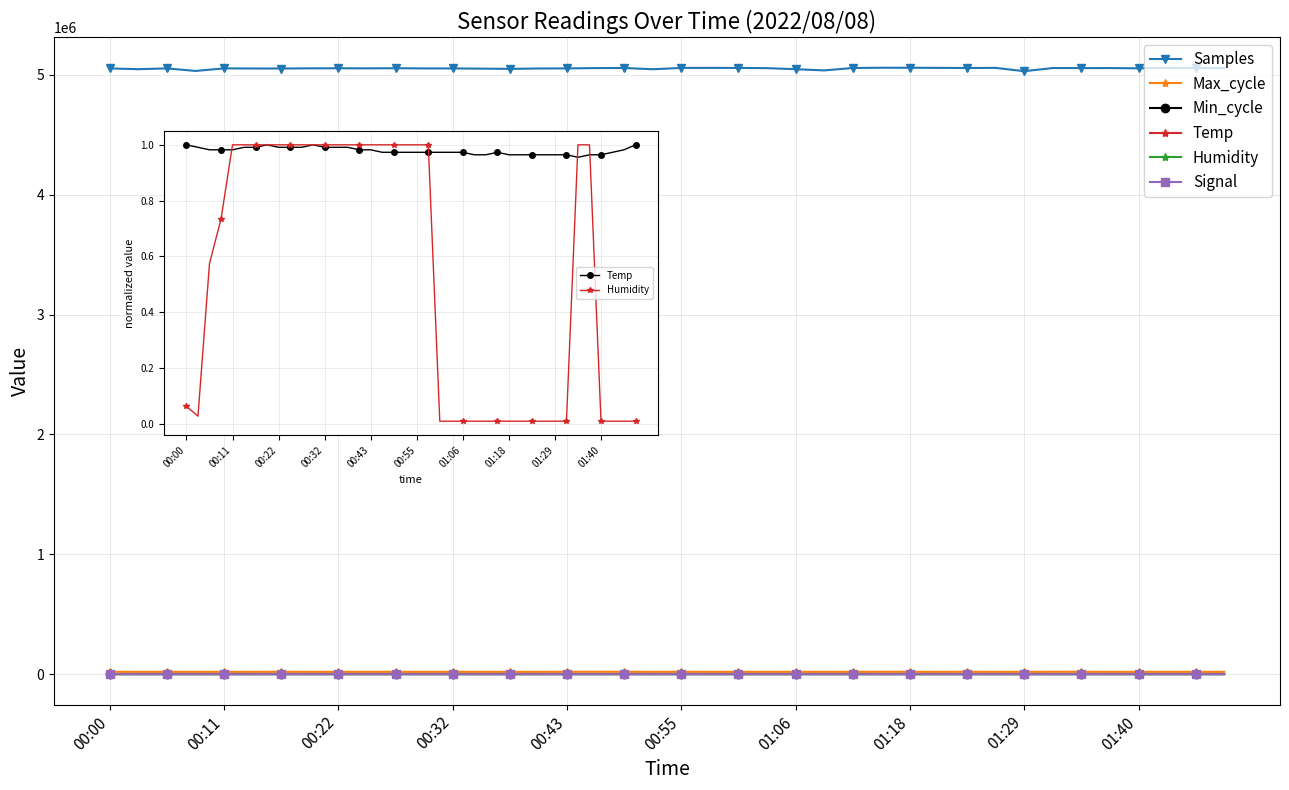

Reading right to left, what are all the values shown in this chart?

Samples: 5055489.0	5055400.0	5057438.0	5053401.0	5055501.0	5055158.0	5055779.0	5029281.0	5056856.0	5056138.0	5056957.0	5057878.0	5058094.0	5056016.0	5035937.0	5046007.0	5054772.0	5056600.0	5056926.0	5056701.0	5045698.0	5056170.0	5055351.0	5052705.0	5051897.0	5048766.0	5050724.0	5052426.0	5052611.0	5054280.0	5053098.0	5053742.0	5053276.0	5051773.0	5051919.0	5052804.0	5031547.0	5052674.0	5046168.0	5052492.0
Max_cycle: 20045.0	20048.0	20036.0	20049.0	20045.0	20466.0	20403.0	20061.0	20053.0	20507.0	20049.0	20298.0	20387.0	20044.0	20136.0	20091.0	20112.0	20045.0	20086.0	20299.0	20072.0	20516.0	20495.0	20398.0	20052.0	20114.0	20076.0	20044.0	20049.0	20110.0	20126.0	20037.0	20052.0	20495.0	20041.0	20120.0	20049.0	20044.0	20059.0	20487.0
Min_cycle: 28.0	28.0	28.0	28.0	28.0	28.0	28.0	28.0	28.0	28.0	28.0	28.0	28.0	28.0	28.0	28.0	28.0	28.0	28.0	28.0	28.0	28.0	28.0	28.0	28.0	28.0	28.0	28.0	28.0	28.0	28.0	28.0	28.0	28.0	28.0	28.0	28.0	28.0	28.0	28.0
Temp: 1.0	1.0	1.0	1.0	1.0	1.0	1.0	1.0	1.0	1.0	1.0	1.0	1.0	1.0	1.0	1.0	1.0	1.0	1.0	1.0	1.0	1.0	1.0	1.0	1.0	1.0	1.0	1.0	1.0	1.0	1.0	1.0	1.0	1.0	1.0	1.0	1.0	1.0	1.0	1.0
Humidity: 0.0	0.0	0.0	0.0	1.0	1.0	0.0	0.0	0.0	0.0	0.0	0.0	0.0	0.0	0.0	0.0	0.0	0.0	1.0	1.0	1.0	1.0	1.0	1.0	1.0	1.0	1.0	1.0	1.0	1.0	1.0	1.0	1.0	1.0	1.0	1.0	0.7	0.6	0.0	0.1
Signal: -29.0	-29.0	-31.0	-29.0	-28.0	-28.0	-28.0	-28.0	-28.0	-28.0	-28.0	-28.0	-28.0	-28.0	-28.0	-28.0	-28.0	-28.0	-28.0	-28.0	-28.0	-30.0	-28.0	-28.0	-28.0	-28.0	-28.0	-28.0	-28.0	-28.0	-28.0	-28.0	-29.0	-28.0	-28.0	-28.0	-28.0	-28.0	-28.0	-28.0